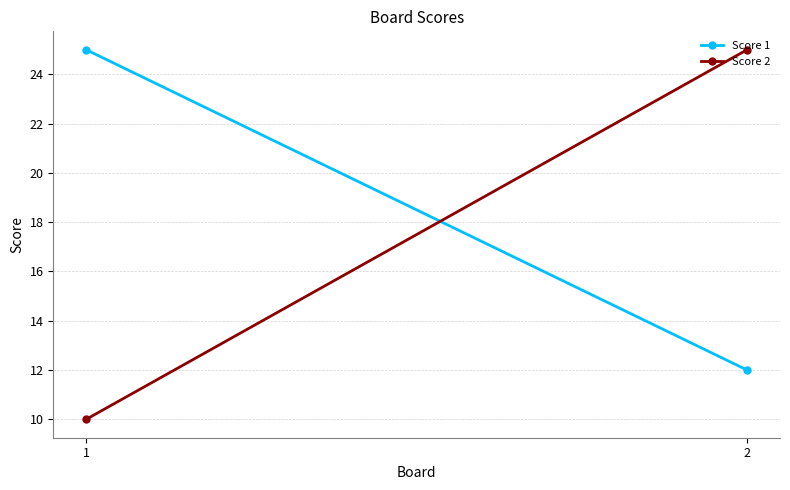

At how many categories does at least one series exceed 23?

2